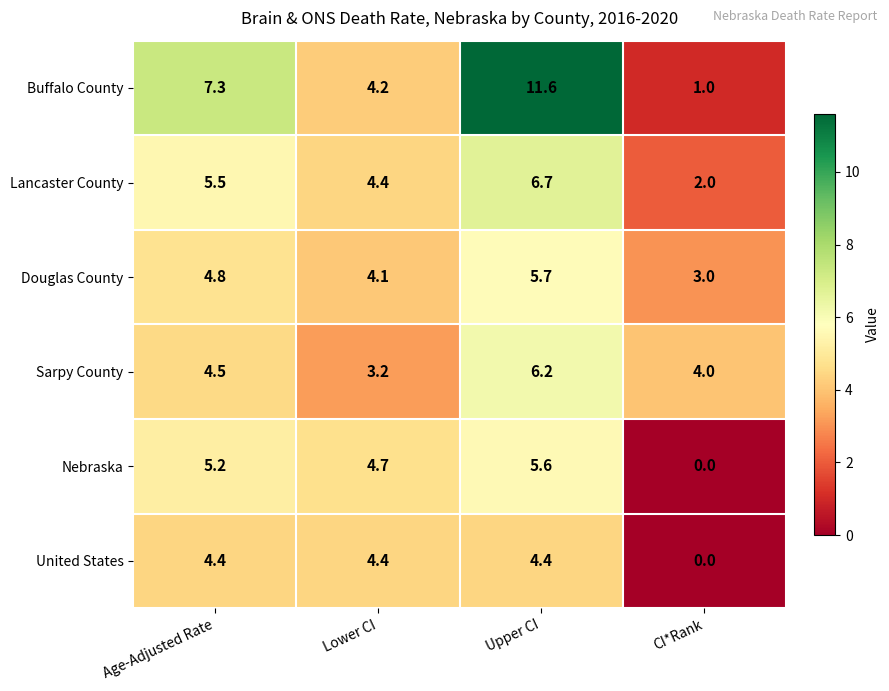

Is it true that Buffalo County equals 11.6 at Upper CI?

True